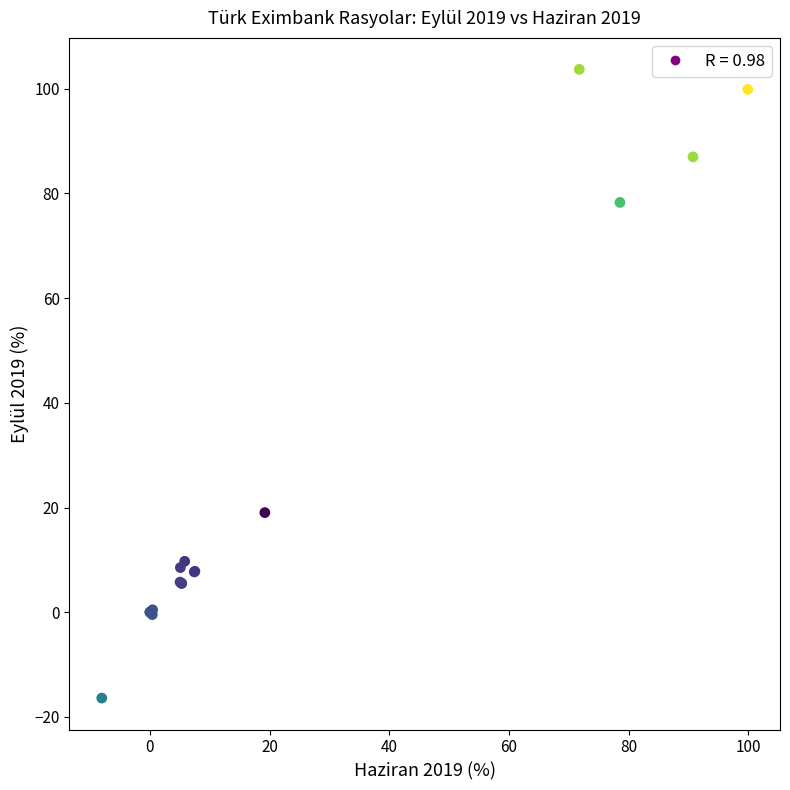

What Y value in the scatter plot is closest to 43?

19.0